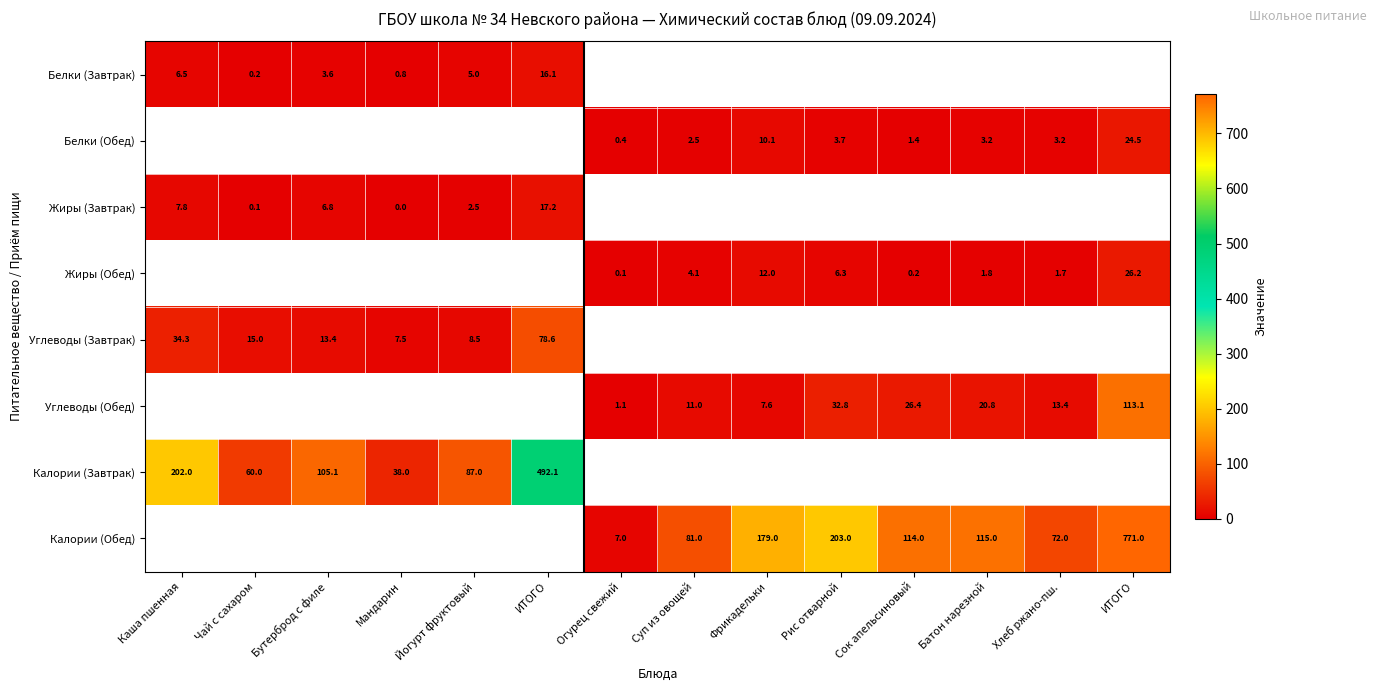

What is the greatest value displayed?

771.0